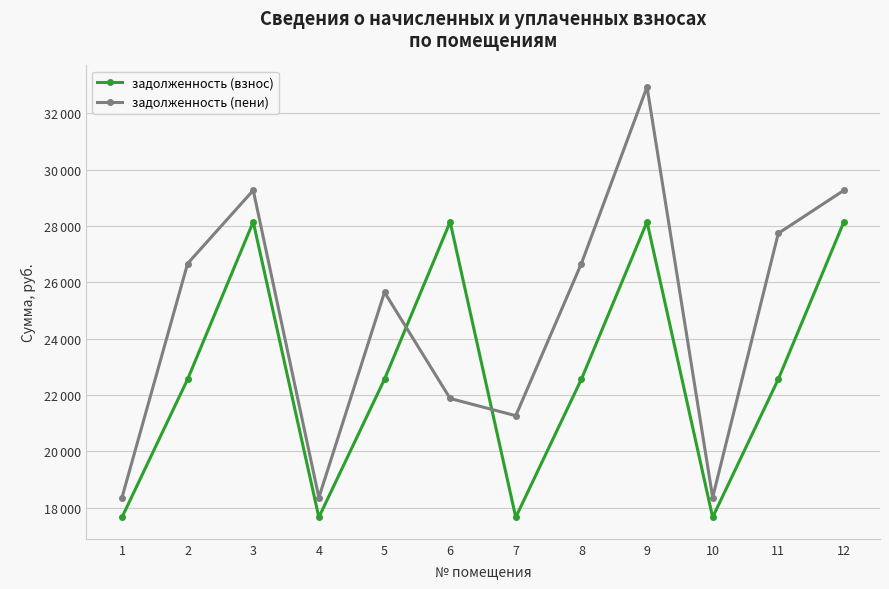

What are all the series names shown in the legend?

задолженность (взнос), задолженность (пени)